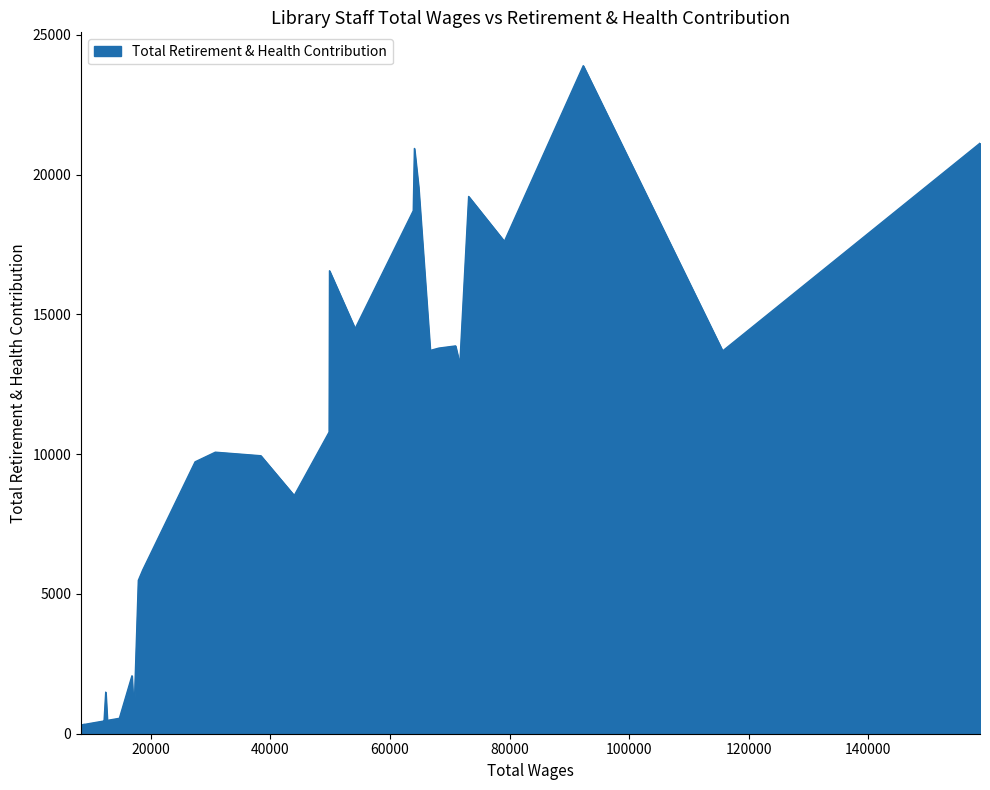

What is the difference between the maximum and minimum values?

23584